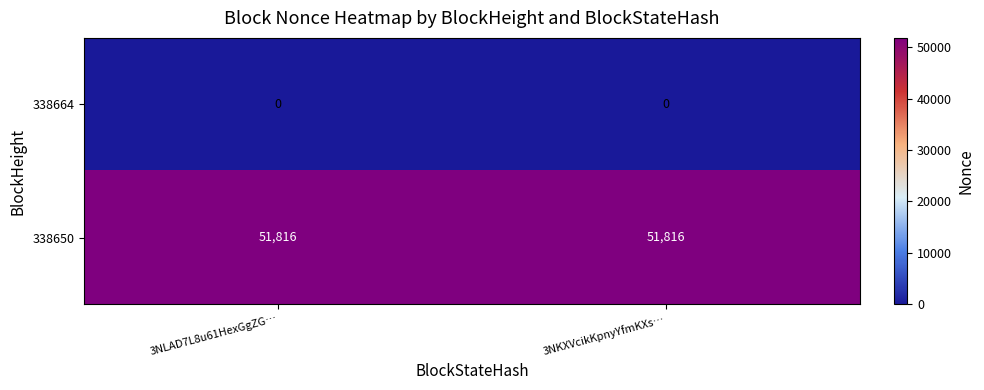

Which series has the largest total across all categories?

338650